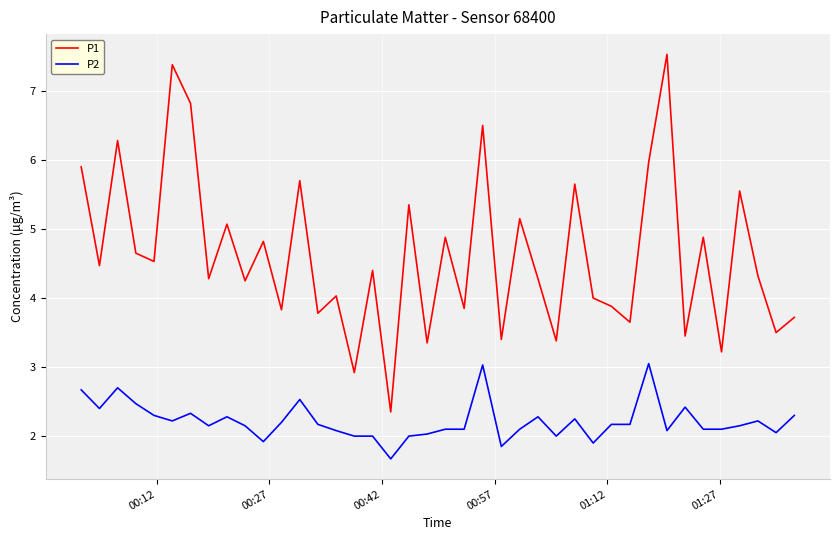

True or false: P1 and P2 cross at least once.

False